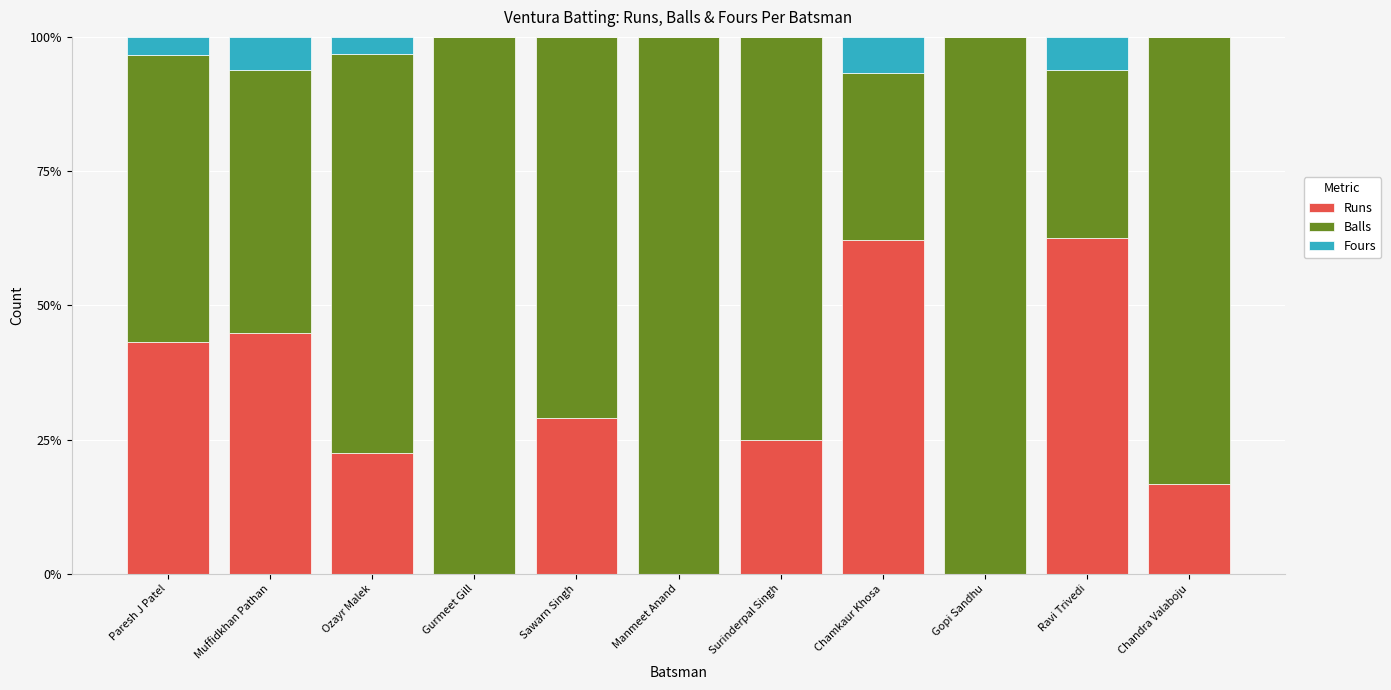

How many categories are shown in the chart?

11